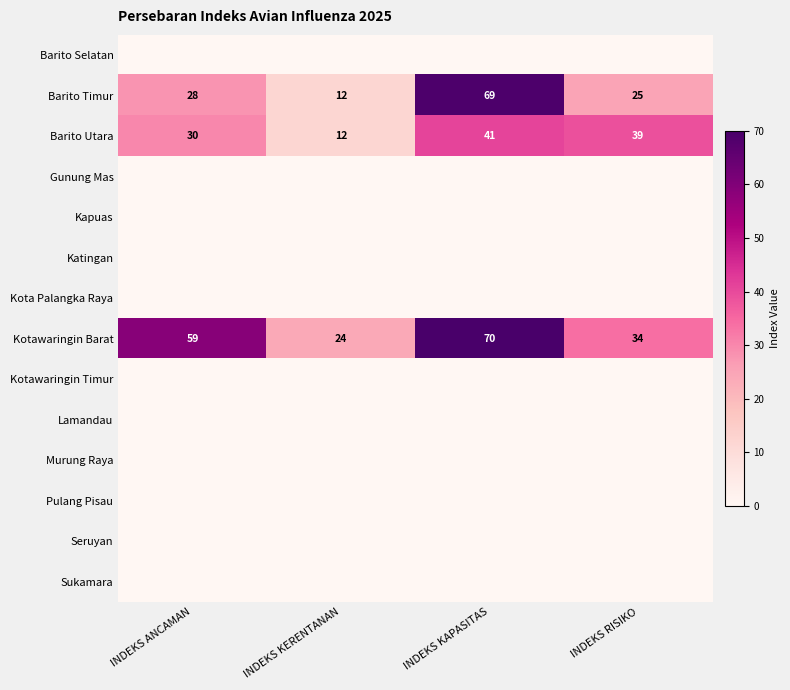

Is it true that Barito Utara equals 18 at INDEKS KAPASITAS?

False